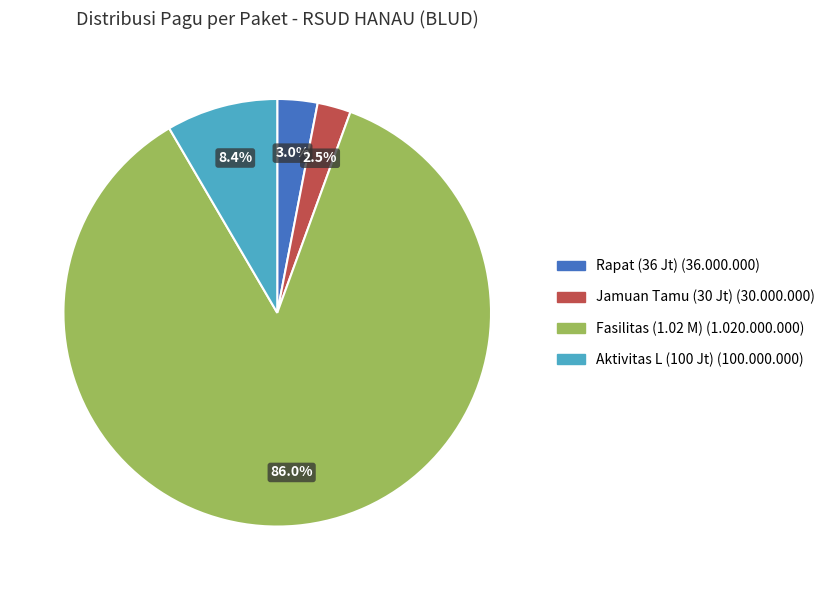

How many slices are in this pie chart?

4